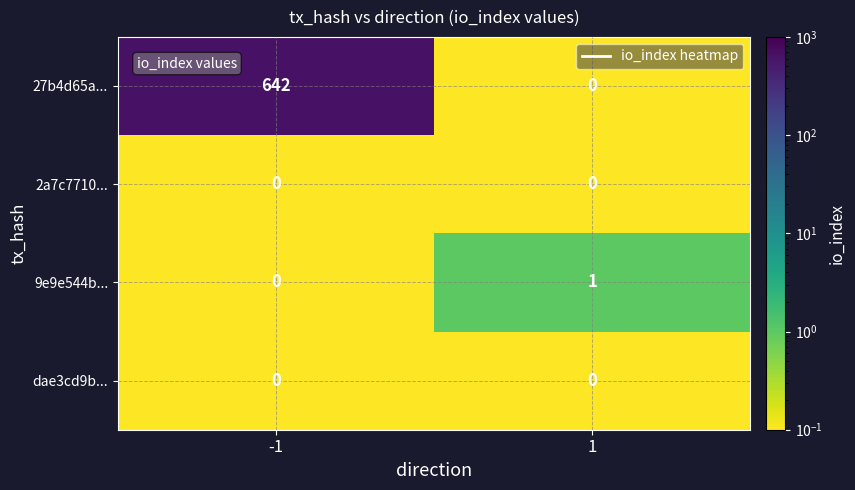

What is the difference between the maximum and minimum values in the 27b4d65a... series?

642